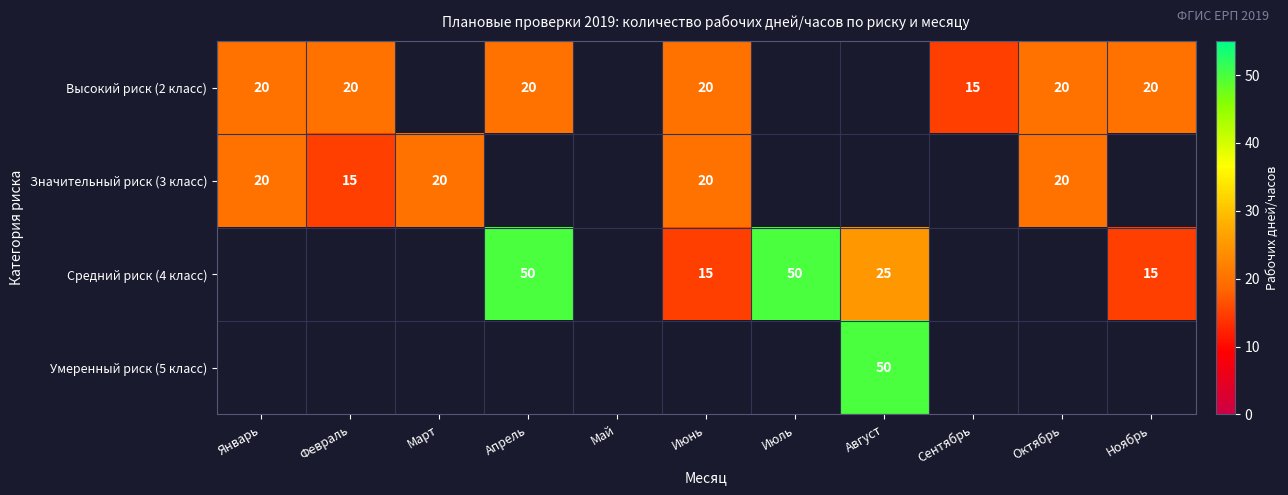

The Значительный риск (3 класс) series shows 20 at Июнь. True or false?

True